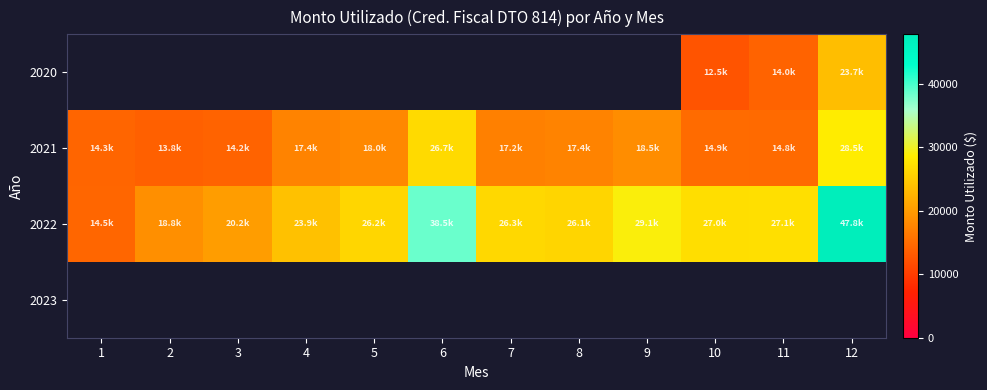

What is the difference between the highest and lowest values at 10?

14461.0